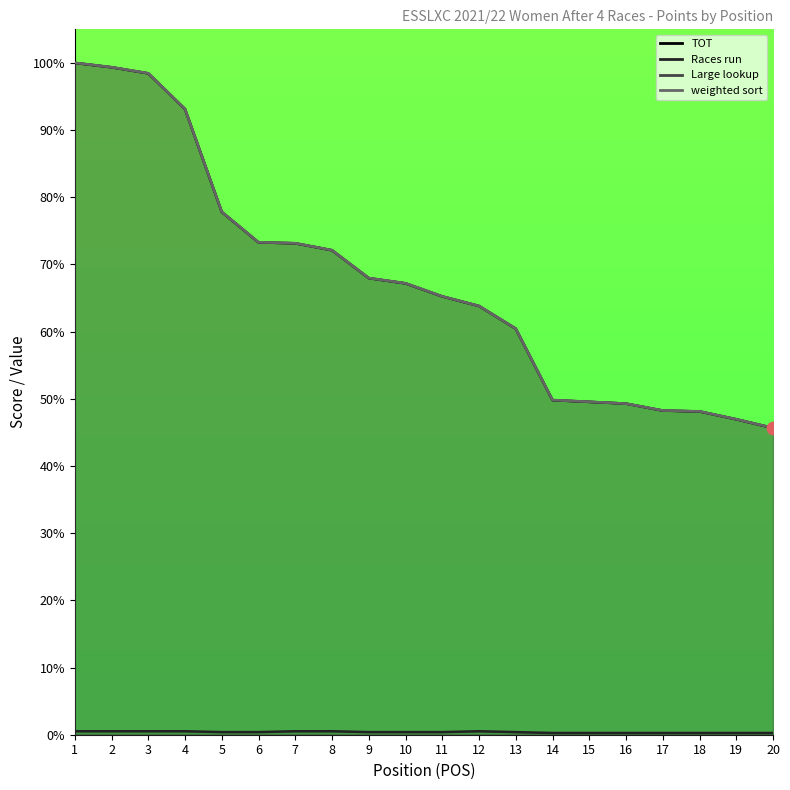

Which series has the largest total across all categories?

weighted sort